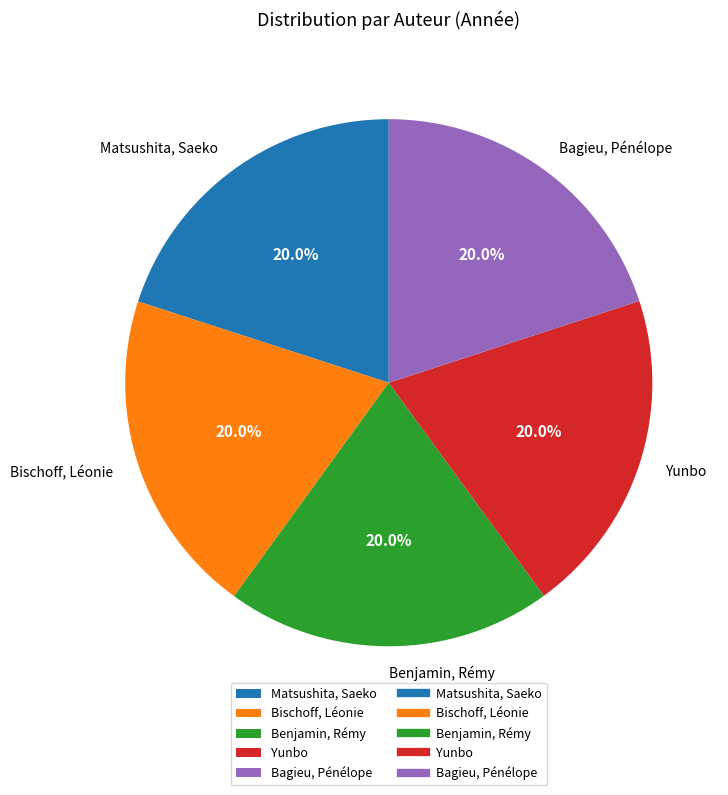

Is it true that Bagieu, Pénélope is 20% of the pie?

True